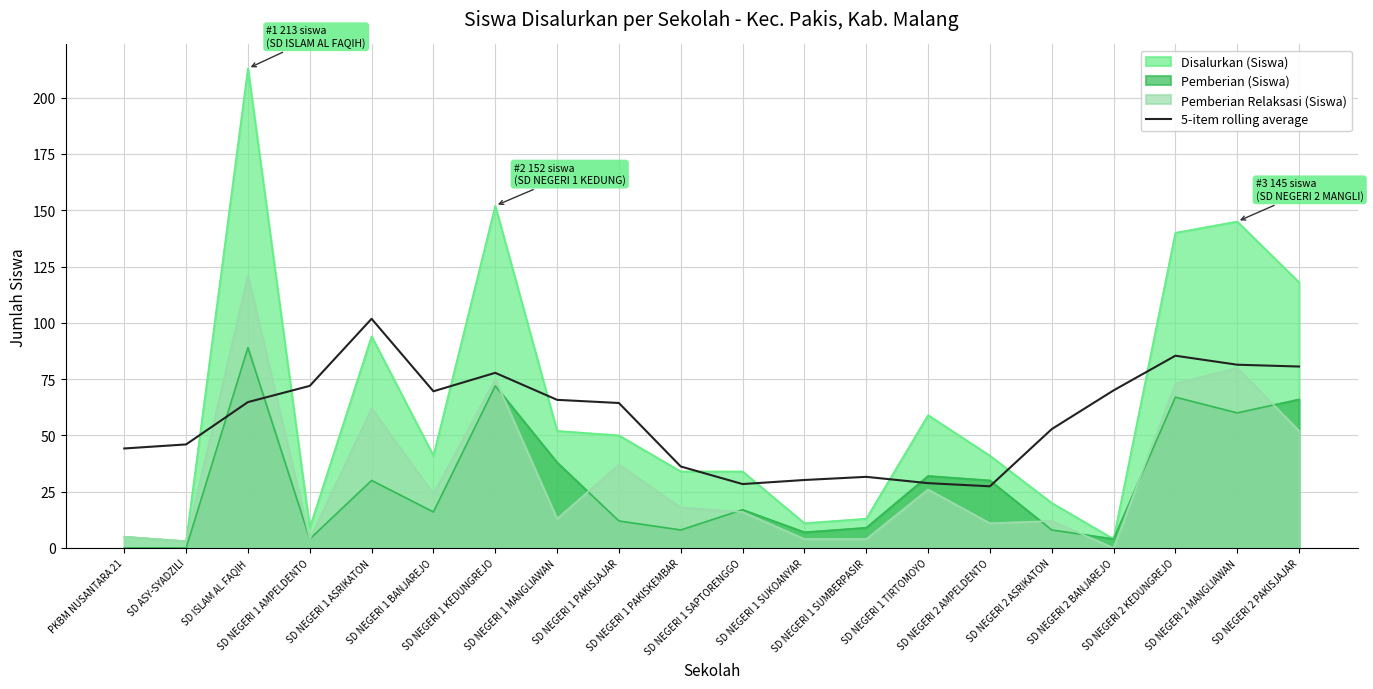

What is the minimum value for 5-item rolling average?

27.4